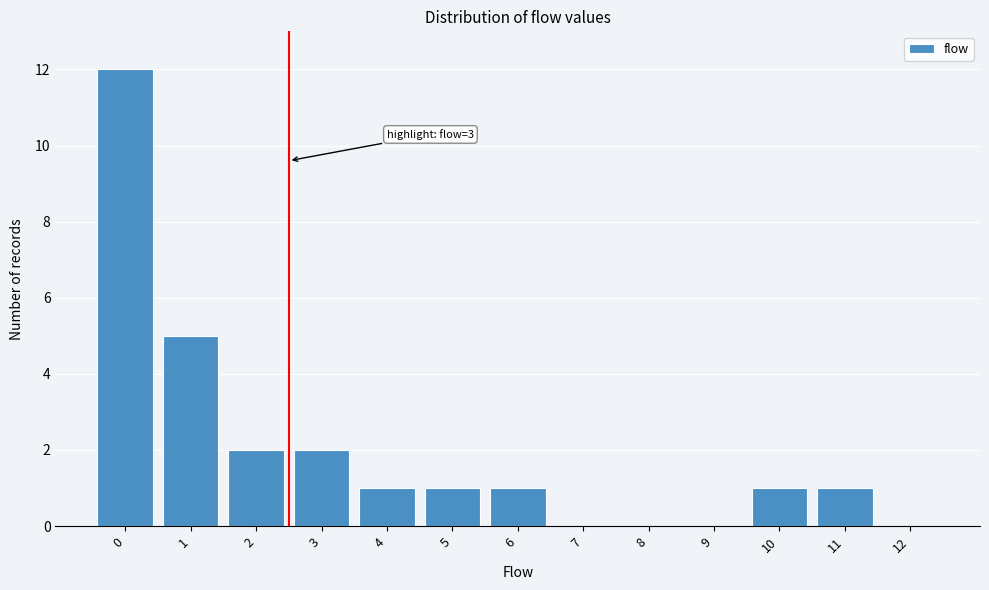

Reading right to left, what are all the values shown in this chart?

12=0	11=1	10=1	9=0	8=0	7=0	6=1	5=1	4=1	3=2	2=2	1=5	0=12